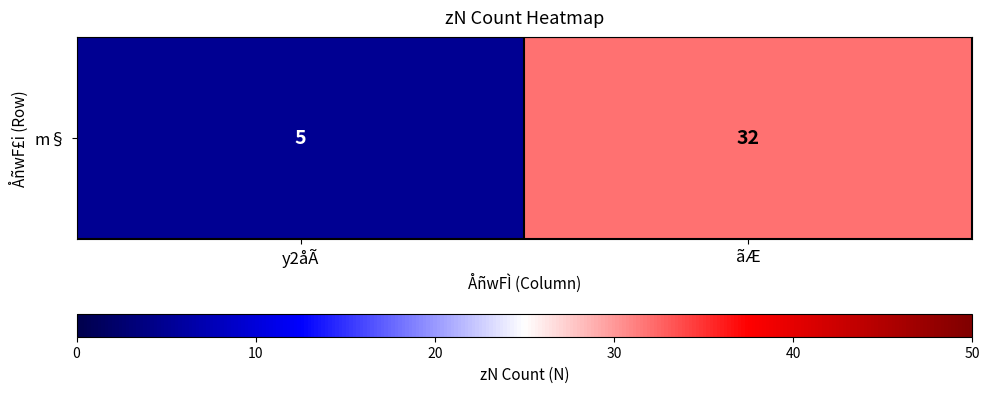

Reading left to right, transcribe all the data shown in this chart.

y2åÃ=5	ãÆ=32